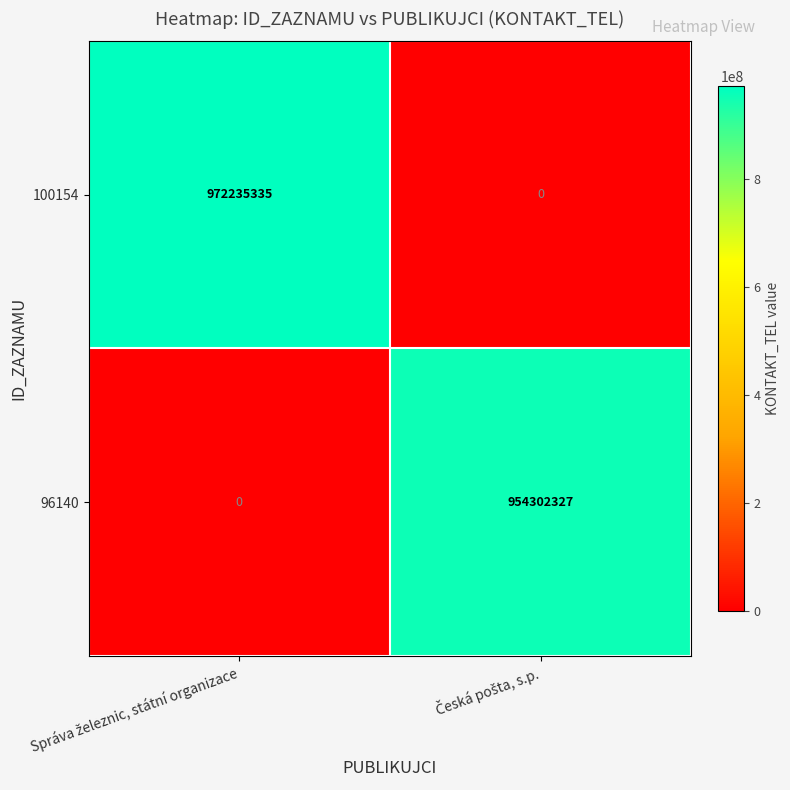

How many categories are shown in the chart?

2